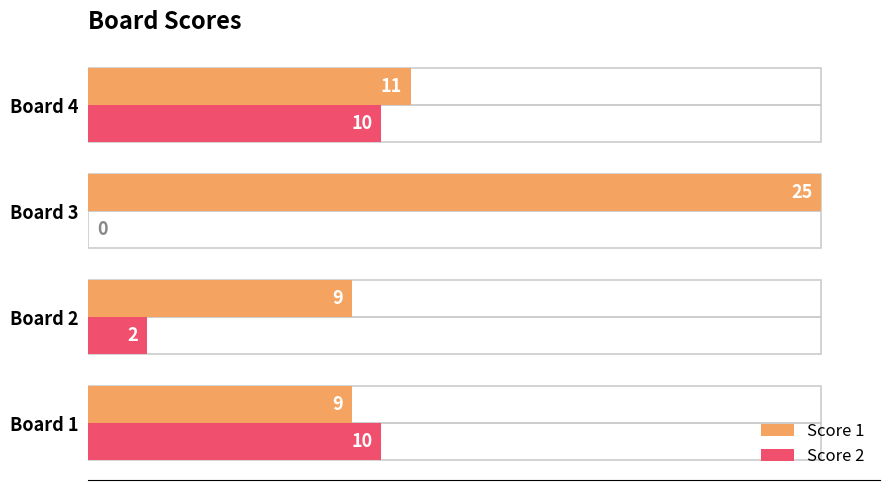

What are all the series names shown in the legend?

Score 1, Score 2